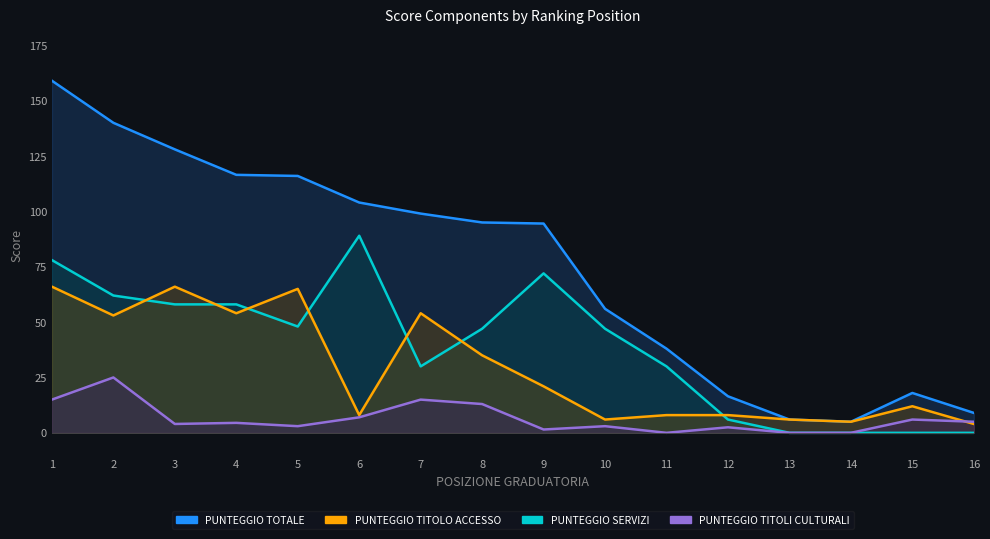

Count the number of data series in this chart.

4